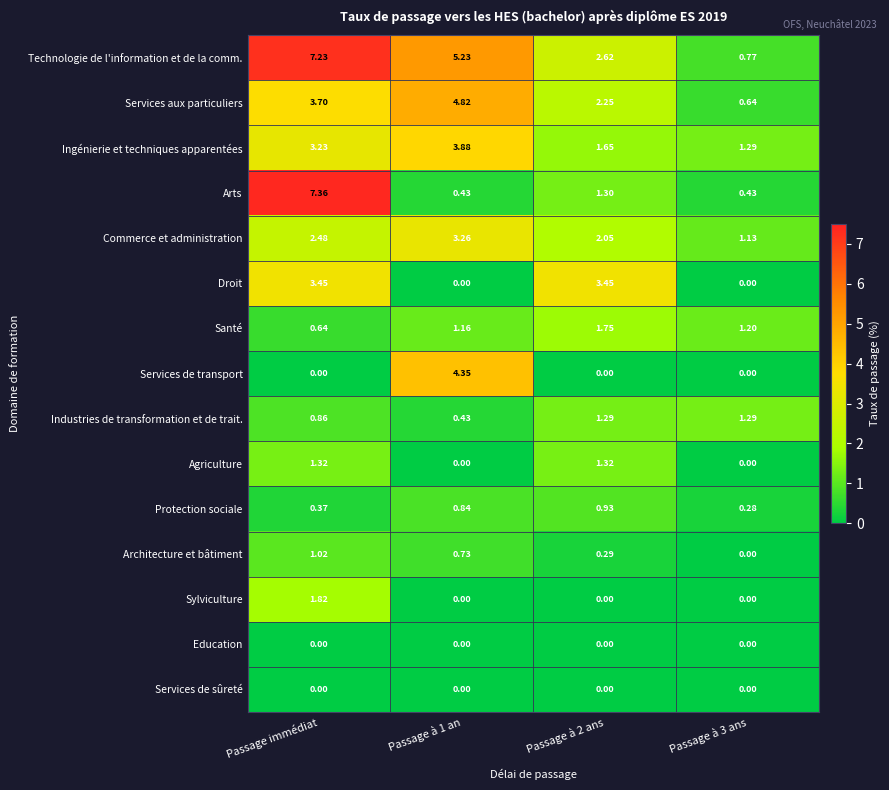

Is the value of Droit at Passage à 1 an greater than the value of Services aux particuliers at Passage immédiat?

No